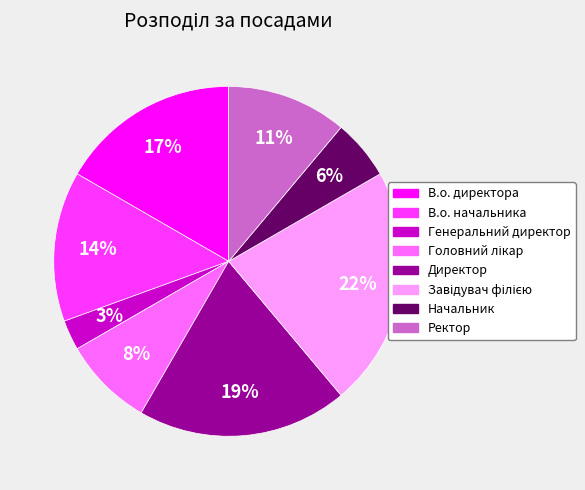

How many slices are in this pie chart?

8